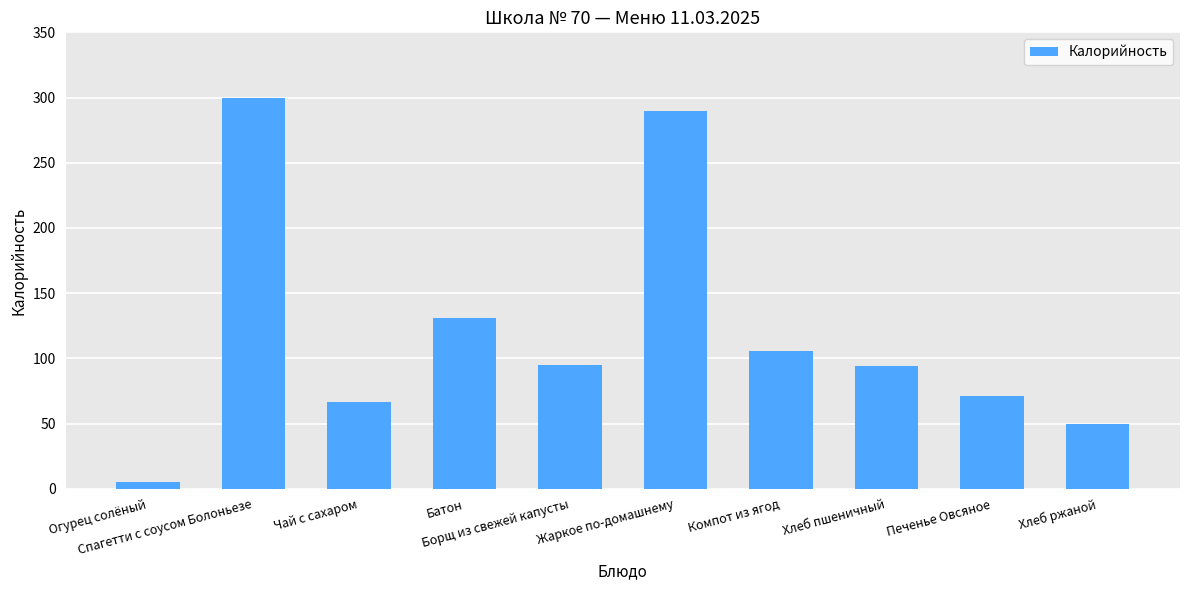

What is the maximum value shown in the chart?

299.4